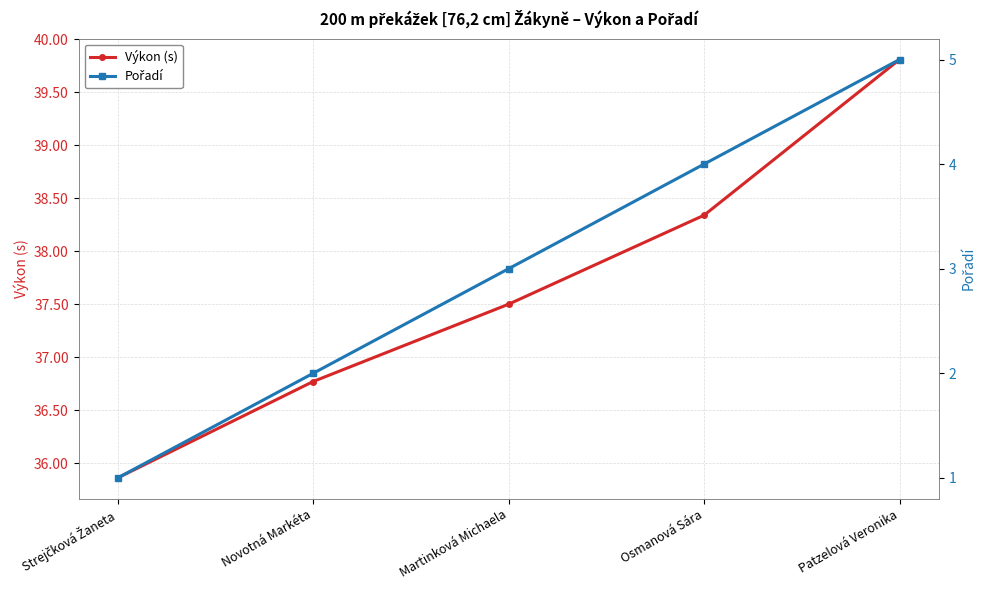

What is the label of the 4th point from the right?

Novotná Markéta